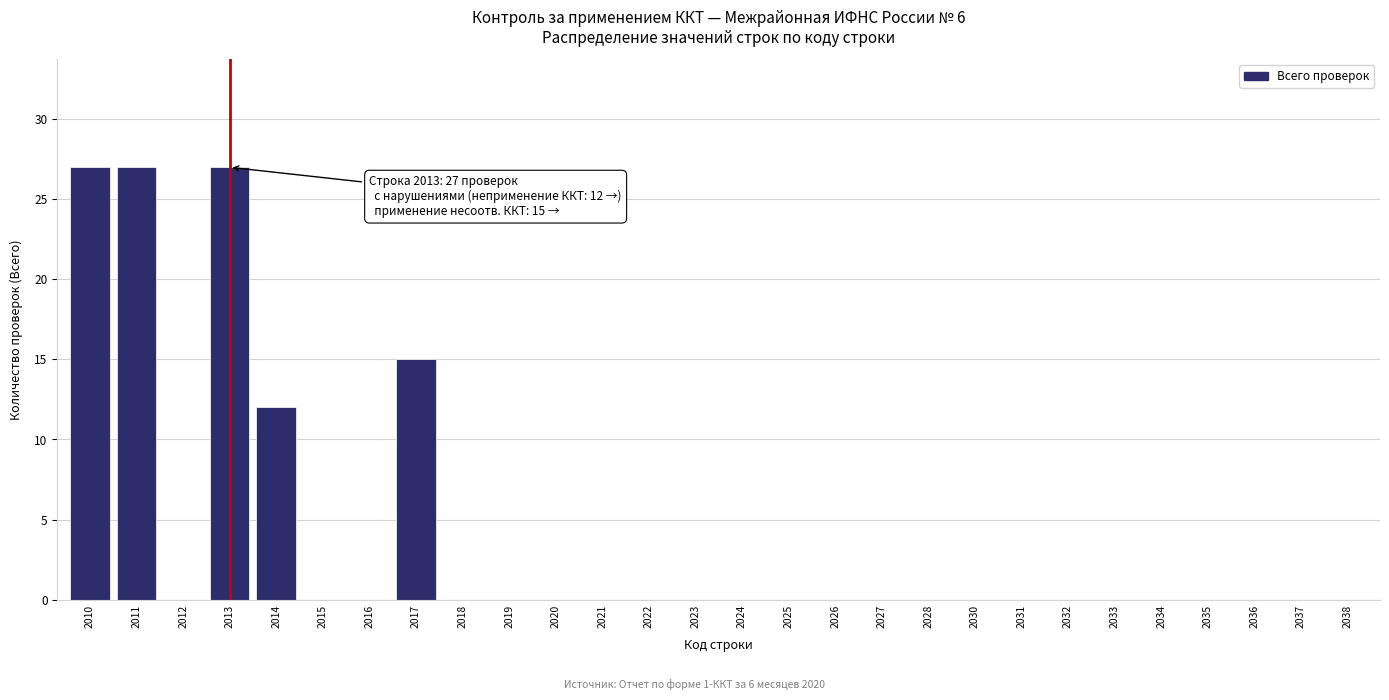

Reading left to right, extract all data points from this chart.

2010=27	2011=27	2012=0	2013=27	2014=12	2015=0	2016=0	2017=15	2018=0	2019=0	2020=0	2021=0	2022=0	2023=0	2024=0	2025=0	2026=0	2027=0	2028=0	2030=0	2031=0	2032=0	2033=0	2034=0	2035=0	2036=0	2037=0	2038=0